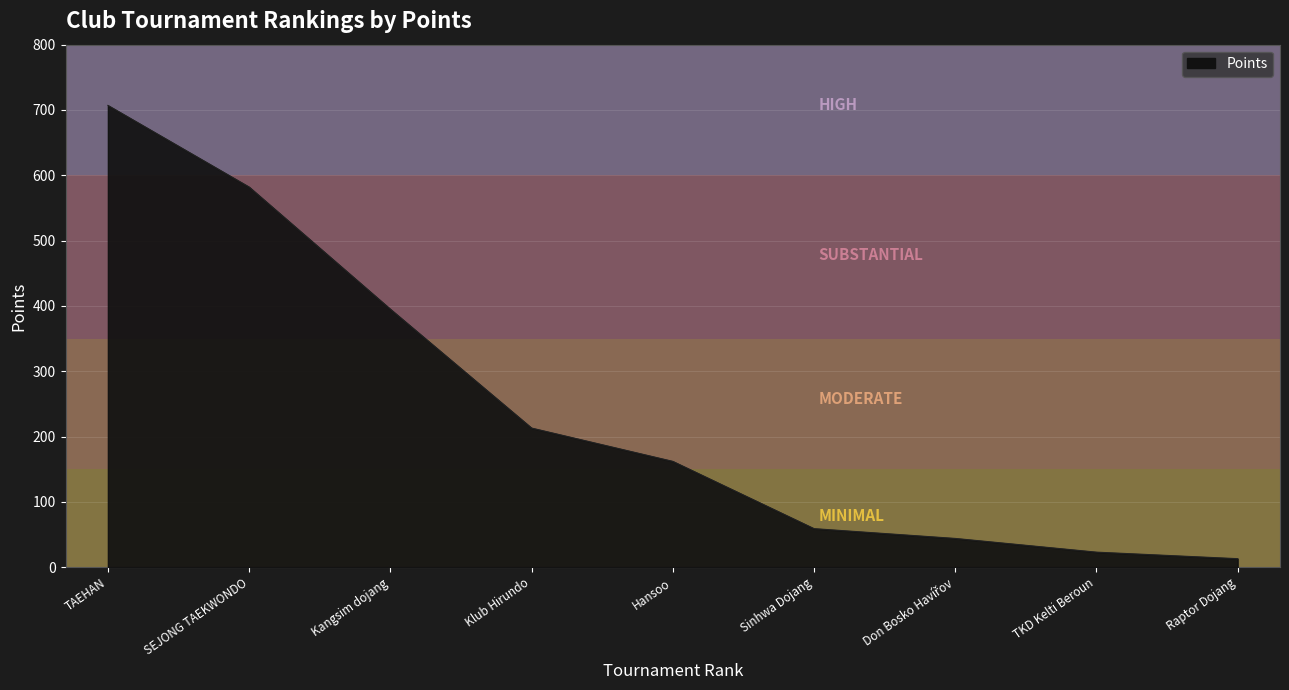

Reading left to right, list all the values displayed in this chart.

707	582	395	213	162	59	44	23	13